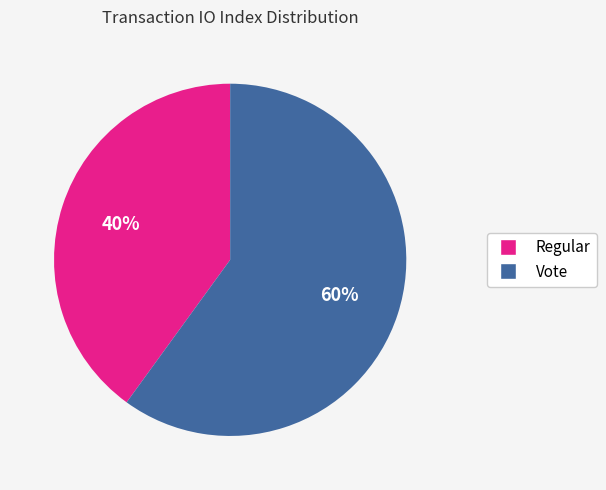

Is the sum of Vote and Regular greater than half?

Yes